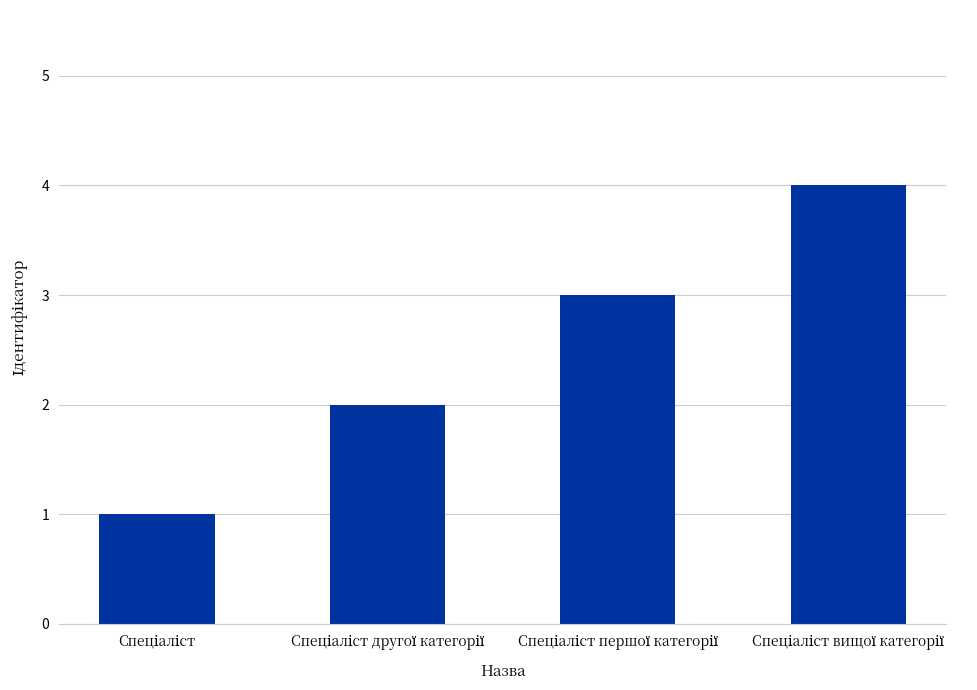

Does the chart contain stacked bars?

No